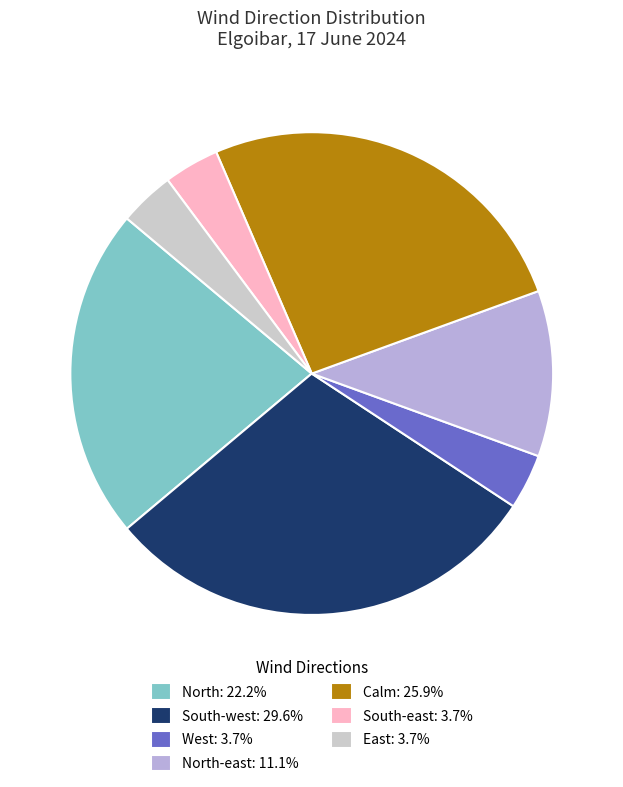

To the nearest percent, what is the difference between the largest and smallest slice percentages?

26%